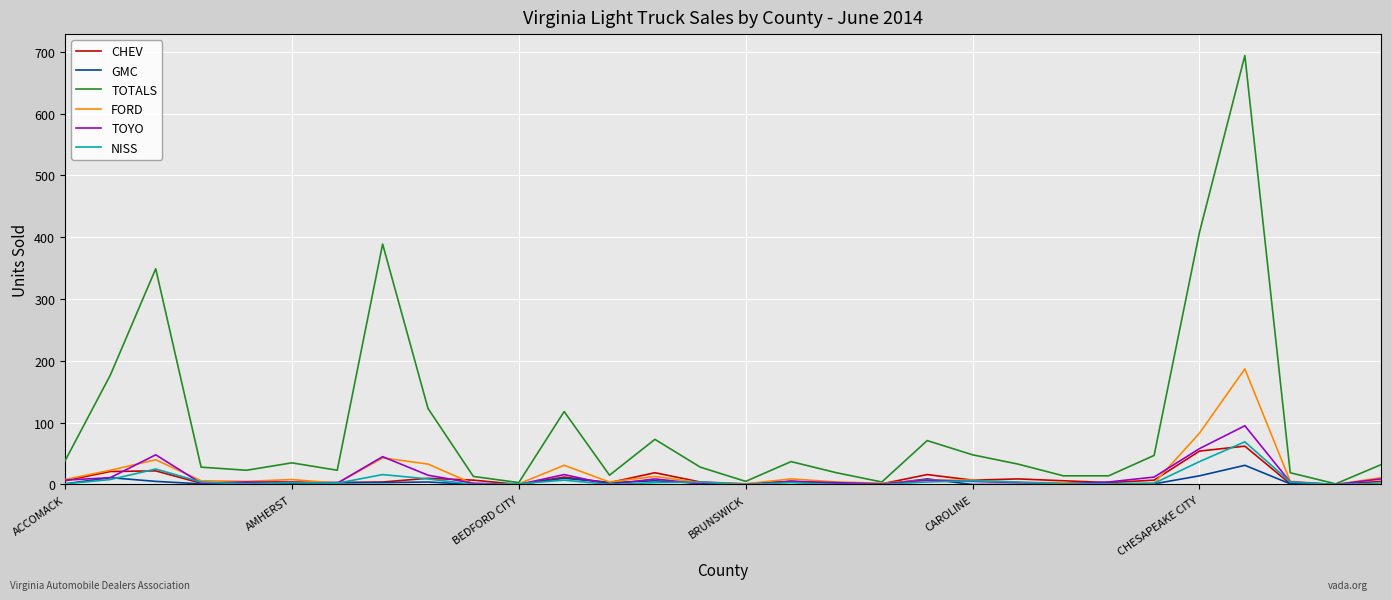

Which series has the largest range (max minus min)?

TOTALS